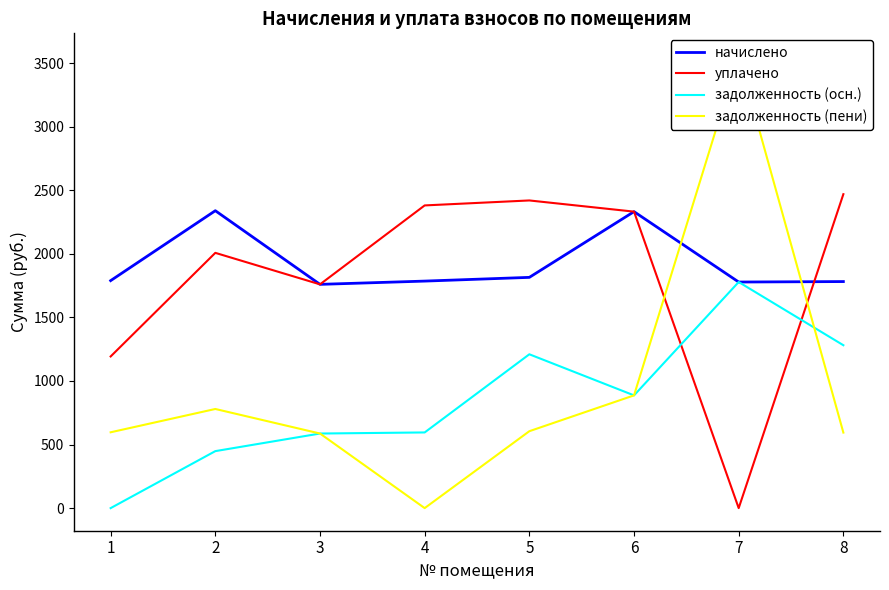

Rank the series by their maximum value, from lowest to highest.

задолженность (осн.), начислено, уплачено, задолженность (пени)